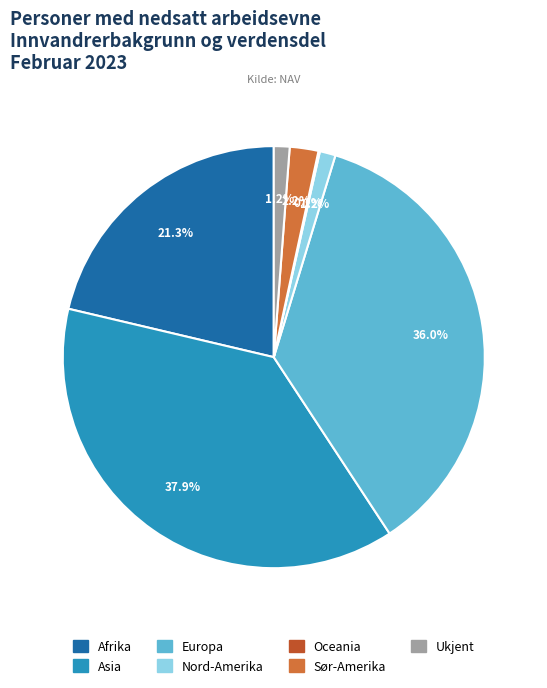

Is there any slice that represents more than half of the pie?

No